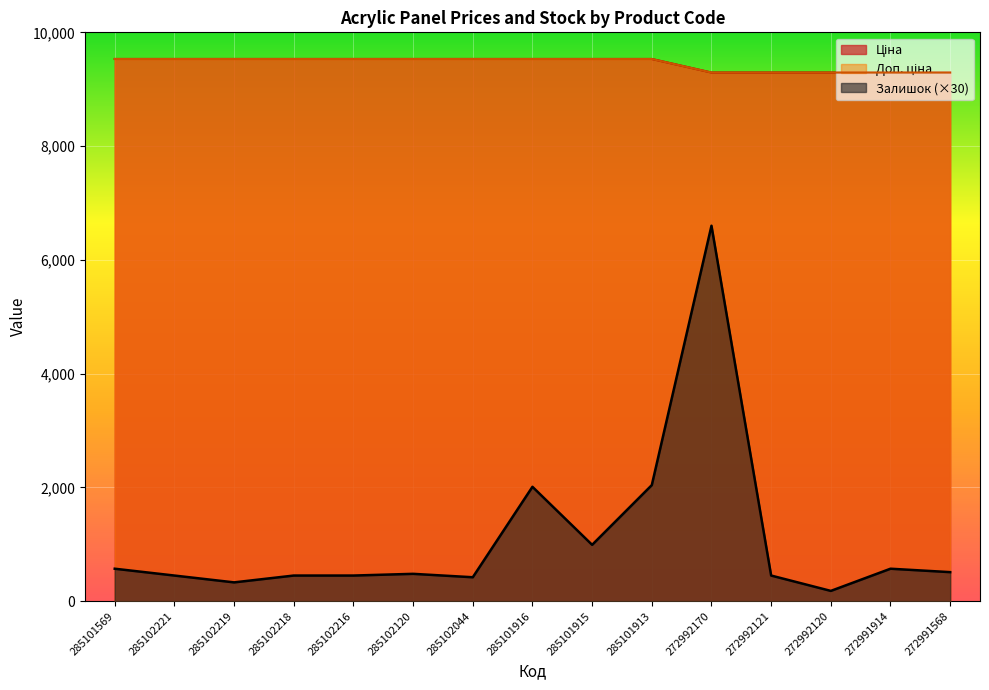

Is it true that Ціна equals 15460.1 at 272992170?

False